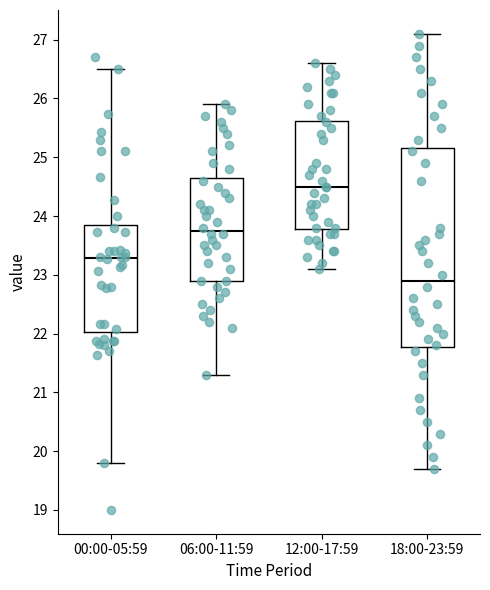

Comparing the boxes themselves (not the whiskers), which one is the tallest?

18:00-23:59